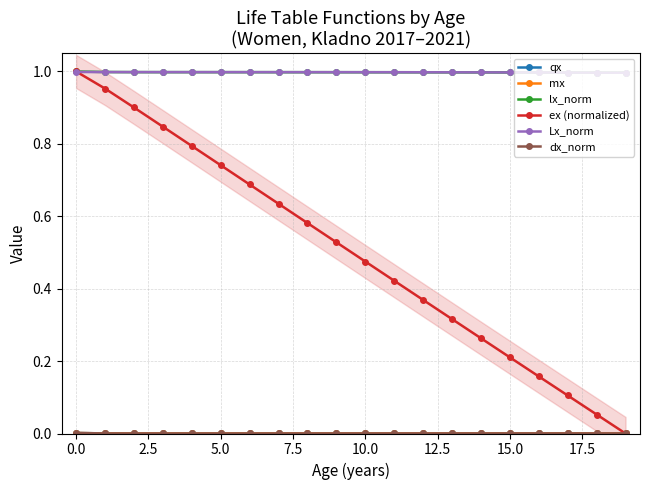

What position from the left is 10?

11